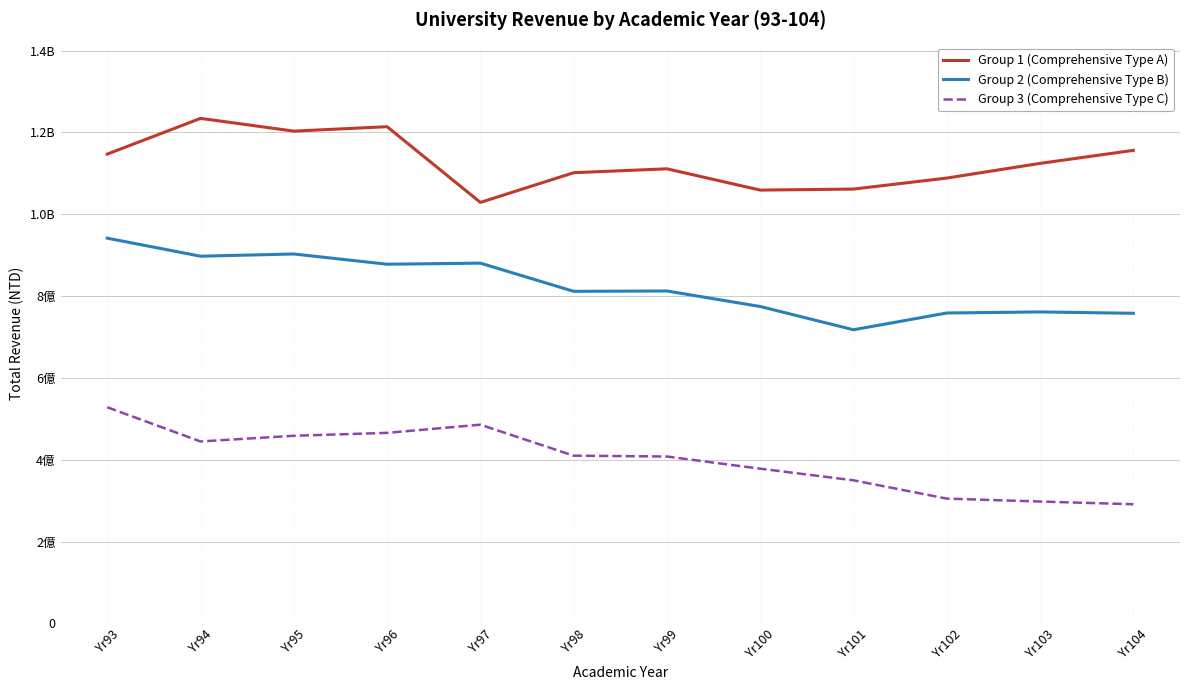

What is the lowest value of the Group 3 (Comprehensive Type C) series?

291193691